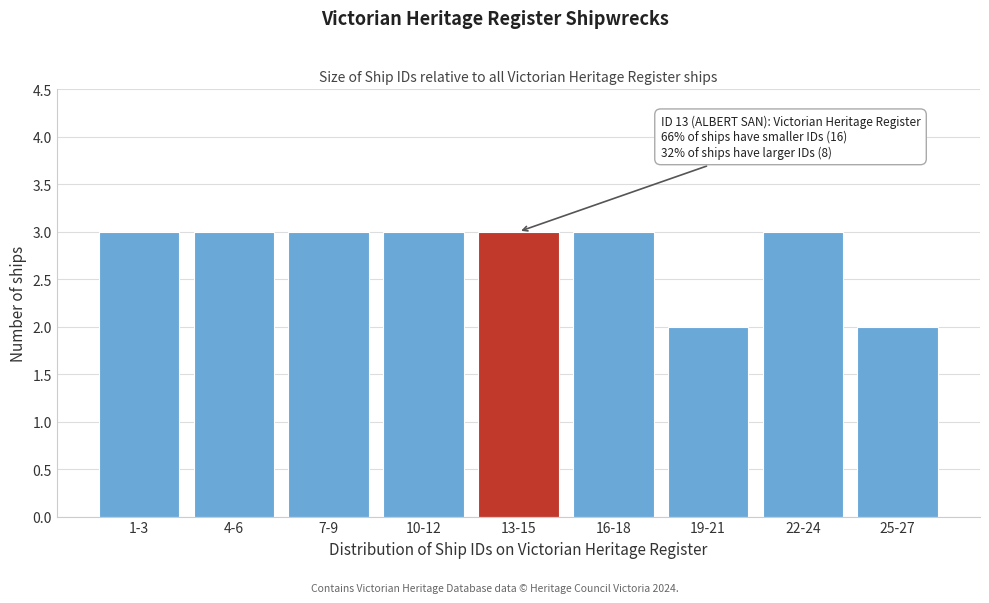

Reading left to right, transcribe all the data shown in this chart.

3	3	3	3	3	3	2	3	2